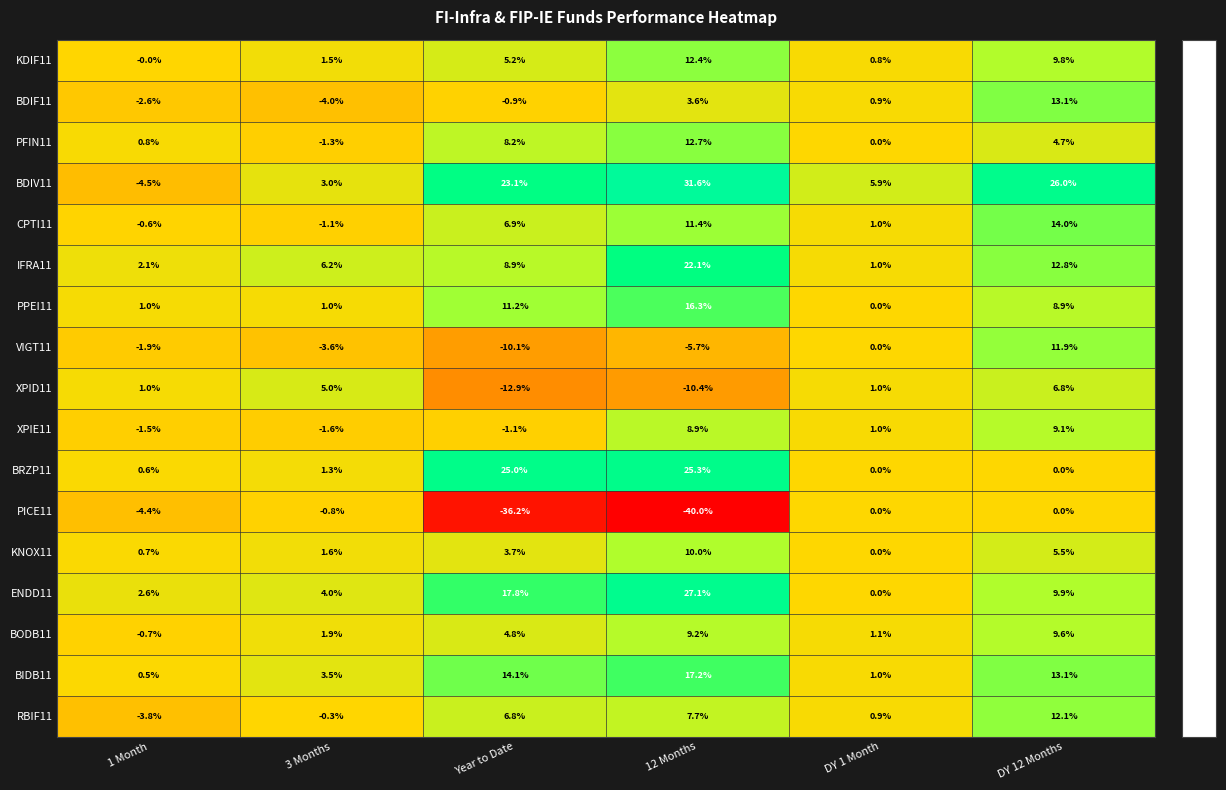

Rank the series at 12 Months from highest to lowest value.

BDIV11, ENDD11, BRZP11, IFRA11, BIDB11, PPEI11, PFIN11, KDIF11, CPTI11, KNOX11, BODB11, XPIE11, RBIF11, BDIF11, VIGT11, XPID11, PICE11